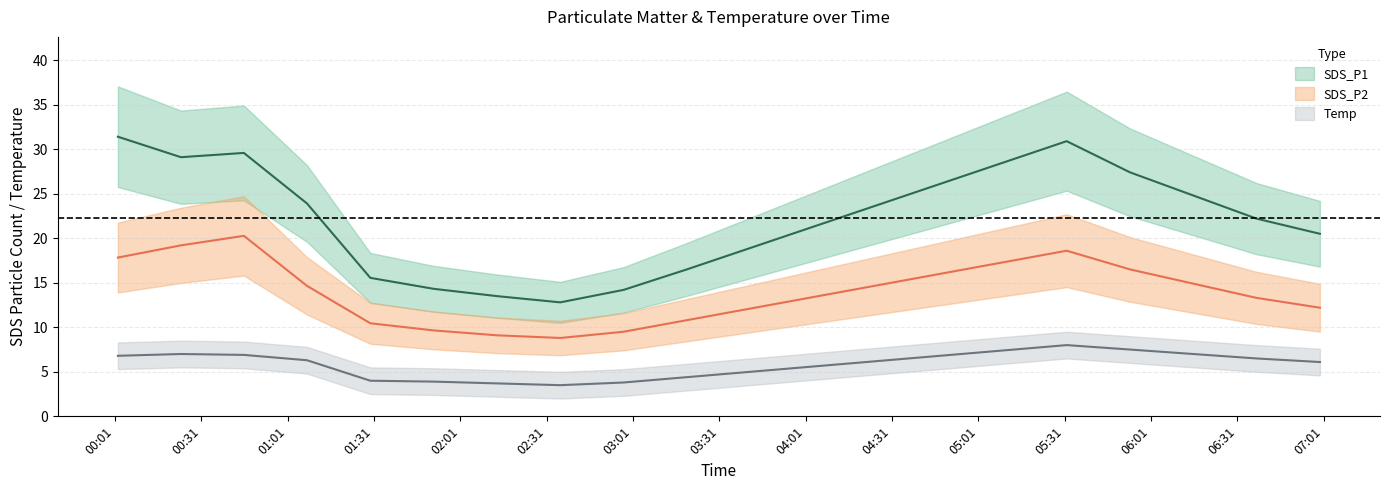

Does the chart have visible grid lines?

Yes